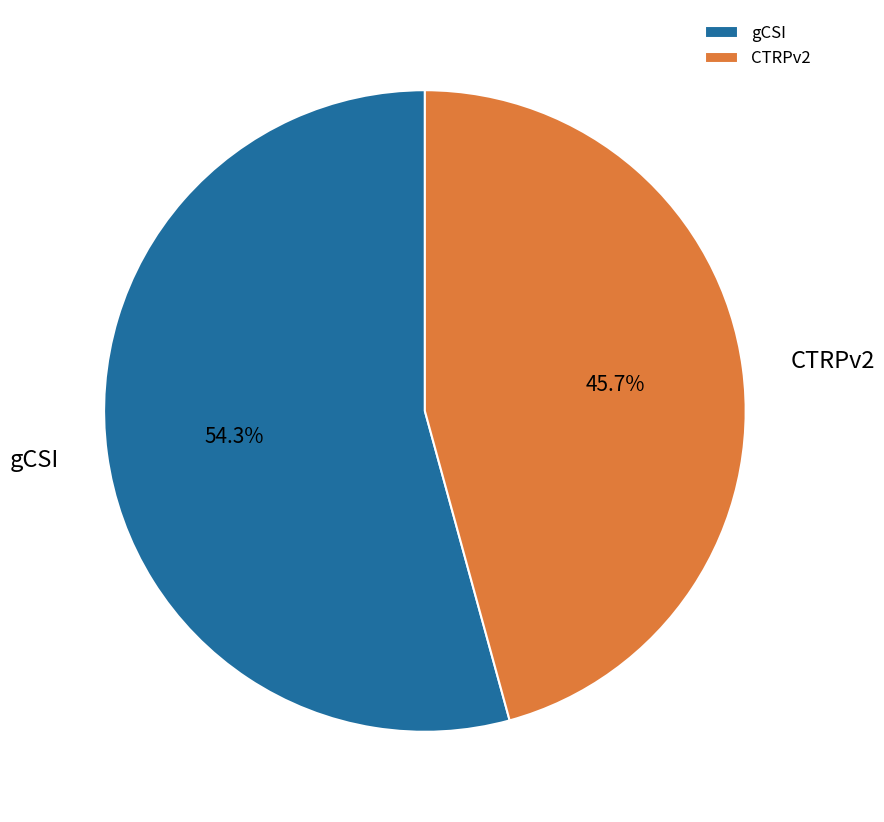

Is it true that gCSI is 60% of the pie?

False